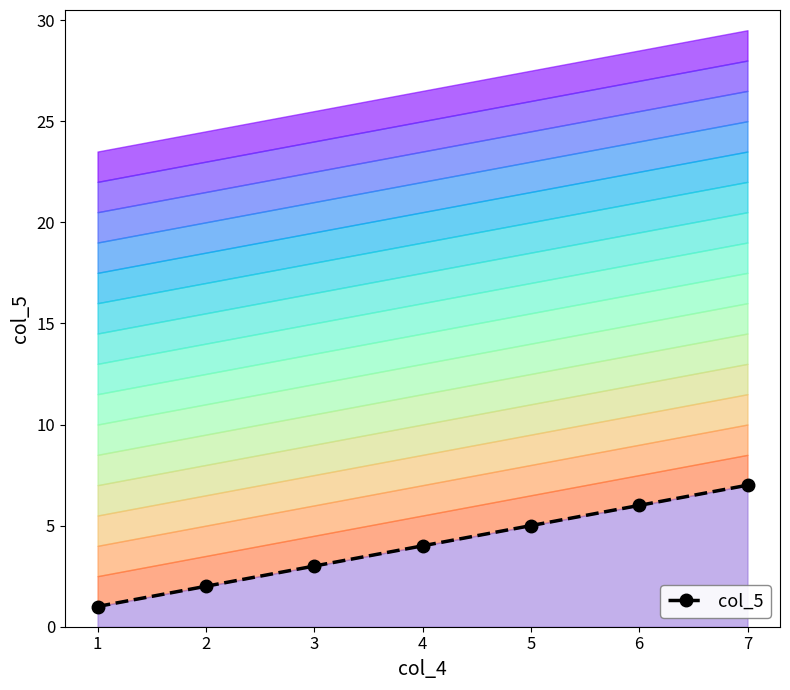

How many distinct data groups are displayed?

1